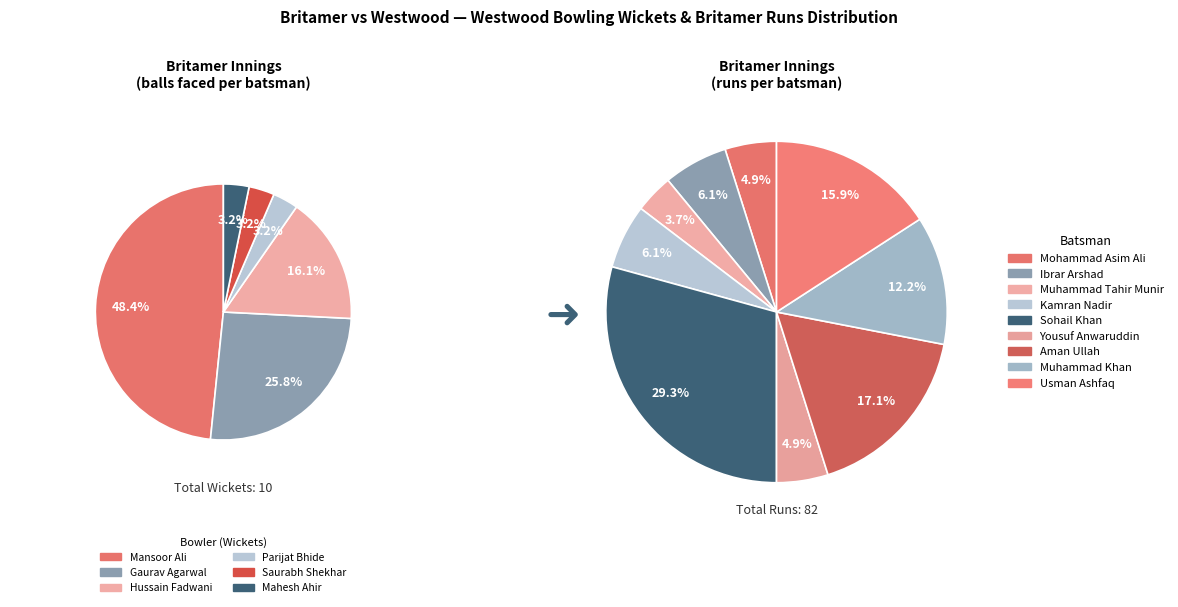

Which has a higher value, Mahesh Ahir or Parijat Bhide?

Mahesh Ahir